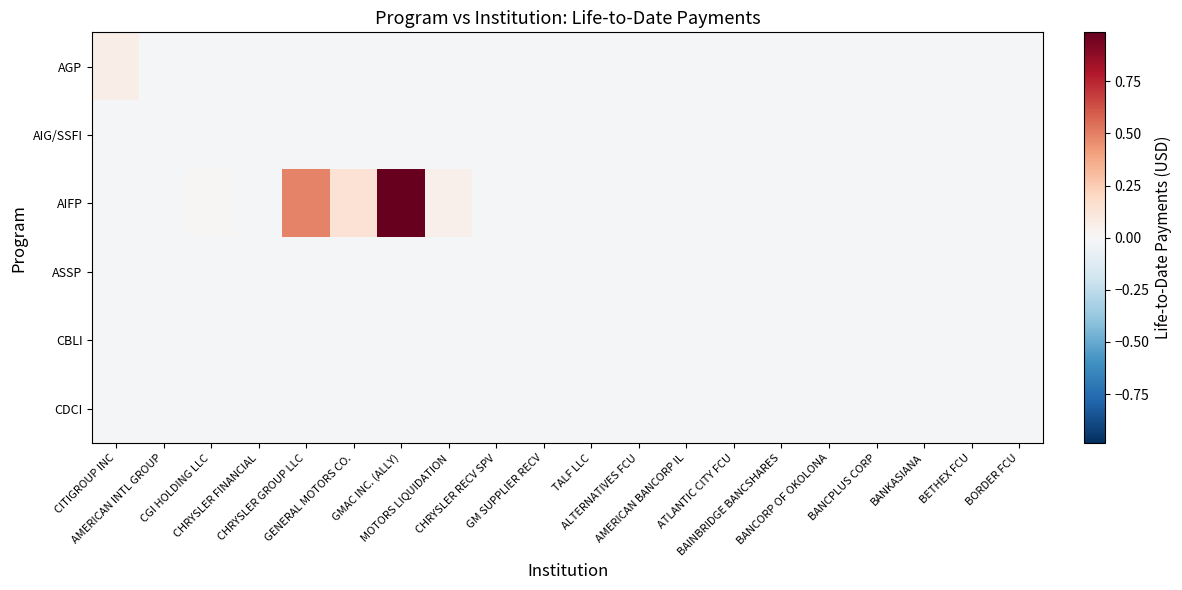

Reading left to right, list all the values displayed in this chart.

AGP: CITIGROUP INC=0.1	AMERICAN INTL GROUP=-0.0	CGI HOLDING LLC=-0.0	CHRYSLER FINANCIAL=-0.0	CHRYSLER GROUP LLC=-0.0	GENERAL MOTORS CO.=-0.0	GMAC INC. (ALLY)=-0.0	MOTORS LIQUIDATION=-0.0	CHRYSLER RECV SPV=-0.0	GM SUPPLIER RECV=-0.0	TALF LLC=-0.0	ALTERNATIVES FCU=-0.0	AMERICAN BANCORP IL=-0.0	ATLANTIC CITY FCU=-0.0	BAINBRIDGE BANCSHARES=-0.0	BANCORP OF OKOLONA=-0.0	BANCPLUS CORP=-0.0	BANKASIANA=-0.0	BETHEX FCU=-0.0	BORDER FCU=-0.0
AIG/SSFI: CITIGROUP INC=-0.0	AMERICAN INTL GROUP=-0.0	CGI HOLDING LLC=-0.0	CHRYSLER FINANCIAL=-0.0	CHRYSLER GROUP LLC=-0.0	GENERAL MOTORS CO.=-0.0	GMAC INC. (ALLY)=-0.0	MOTORS LIQUIDATION=-0.0	CHRYSLER RECV SPV=-0.0	GM SUPPLIER RECV=-0.0	TALF LLC=-0.0	ALTERNATIVES FCU=-0.0	AMERICAN BANCORP IL=-0.0	ATLANTIC CITY FCU=-0.0	BAINBRIDGE BANCSHARES=-0.0	BANCORP OF OKOLONA=-0.0	BANCPLUS CORP=-0.0	BANKASIANA=-0.0	BETHEX FCU=-0.0	BORDER FCU=-0.0
AIFP: CITIGROUP INC=-0.0	AMERICAN INTL GROUP=-0.0	CGI HOLDING LLC=0.0	CHRYSLER FINANCIAL=-0.0	CHRYSLER GROUP LLC=0.5	GENERAL MOTORS CO.=0.1	GMAC INC. (ALLY)=1.0	MOTORS LIQUIDATION=0.0	CHRYSLER RECV SPV=-0.0	GM SUPPLIER RECV=-0.0	TALF LLC=-0.0	ALTERNATIVES FCU=-0.0	AMERICAN BANCORP IL=-0.0	ATLANTIC CITY FCU=-0.0	BAINBRIDGE BANCSHARES=-0.0	BANCORP OF OKOLONA=-0.0	BANCPLUS CORP=-0.0	BANKASIANA=-0.0	BETHEX FCU=-0.0	BORDER FCU=-0.0
ASSP: CITIGROUP INC=-0.0	AMERICAN INTL GROUP=-0.0	CGI HOLDING LLC=-0.0	CHRYSLER FINANCIAL=-0.0	CHRYSLER GROUP LLC=-0.0	GENERAL MOTORS CO.=-0.0	GMAC INC. (ALLY)=-0.0	MOTORS LIQUIDATION=-0.0	CHRYSLER RECV SPV=-0.0	GM SUPPLIER RECV=-0.0	TALF LLC=-0.0	ALTERNATIVES FCU=-0.0	AMERICAN BANCORP IL=-0.0	ATLANTIC CITY FCU=-0.0	BAINBRIDGE BANCSHARES=-0.0	BANCORP OF OKOLONA=-0.0	BANCPLUS CORP=-0.0	BANKASIANA=-0.0	BETHEX FCU=-0.0	BORDER FCU=-0.0
CBLI: CITIGROUP INC=-0.0	AMERICAN INTL GROUP=-0.0	CGI HOLDING LLC=-0.0	CHRYSLER FINANCIAL=-0.0	CHRYSLER GROUP LLC=-0.0	GENERAL MOTORS CO.=-0.0	GMAC INC. (ALLY)=-0.0	MOTORS LIQUIDATION=-0.0	CHRYSLER RECV SPV=-0.0	GM SUPPLIER RECV=-0.0	TALF LLC=-0.0	ALTERNATIVES FCU=-0.0	AMERICAN BANCORP IL=-0.0	ATLANTIC CITY FCU=-0.0	BAINBRIDGE BANCSHARES=-0.0	BANCORP OF OKOLONA=-0.0	BANCPLUS CORP=-0.0	BANKASIANA=-0.0	BETHEX FCU=-0.0	BORDER FCU=-0.0
CDCI: CITIGROUP INC=-0.0	AMERICAN INTL GROUP=-0.0	CGI HOLDING LLC=-0.0	CHRYSLER FINANCIAL=-0.0	CHRYSLER GROUP LLC=-0.0	GENERAL MOTORS CO.=-0.0	GMAC INC. (ALLY)=-0.0	MOTORS LIQUIDATION=-0.0	CHRYSLER RECV SPV=-0.0	GM SUPPLIER RECV=-0.0	TALF LLC=-0.0	ALTERNATIVES FCU=-0.0	AMERICAN BANCORP IL=-0.0	ATLANTIC CITY FCU=-0.0	BAINBRIDGE BANCSHARES=-0.0	BANCORP OF OKOLONA=-0.0	BANCPLUS CORP=-0.0	BANKASIANA=-0.0	BETHEX FCU=-0.0	BORDER FCU=-0.0